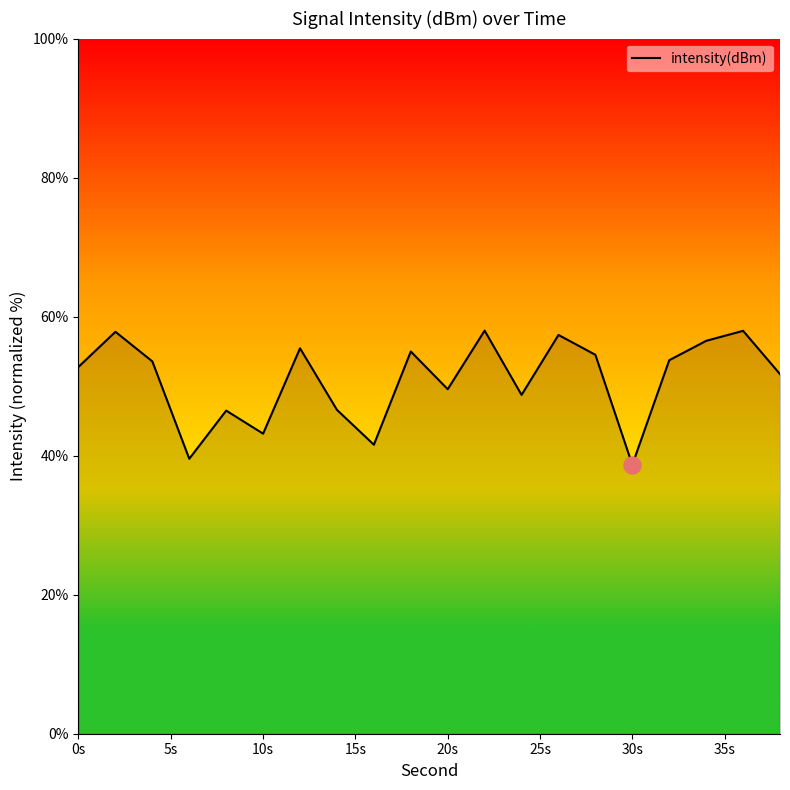

What is the smallest value displayed?

38.7